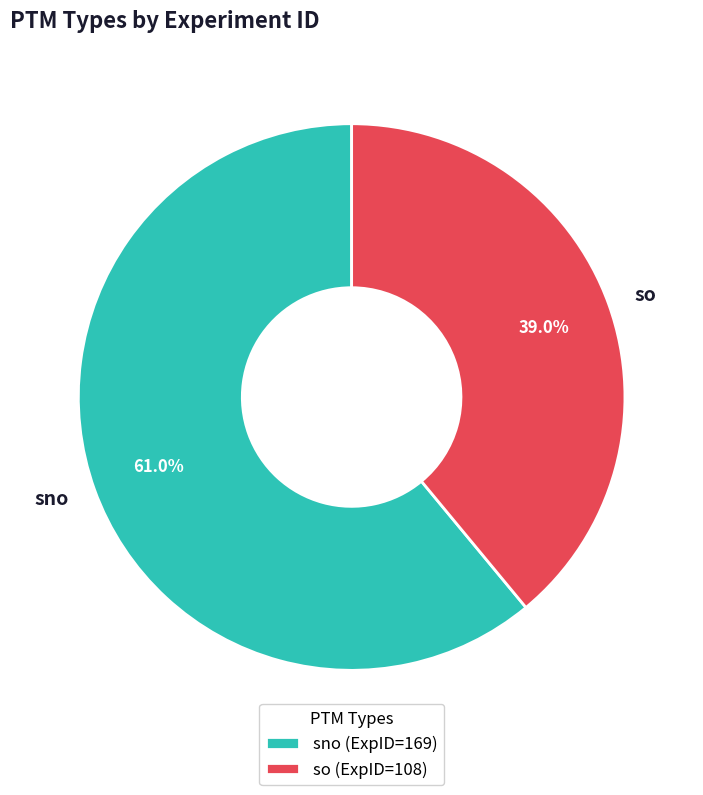

How many slices are in this pie chart?

2